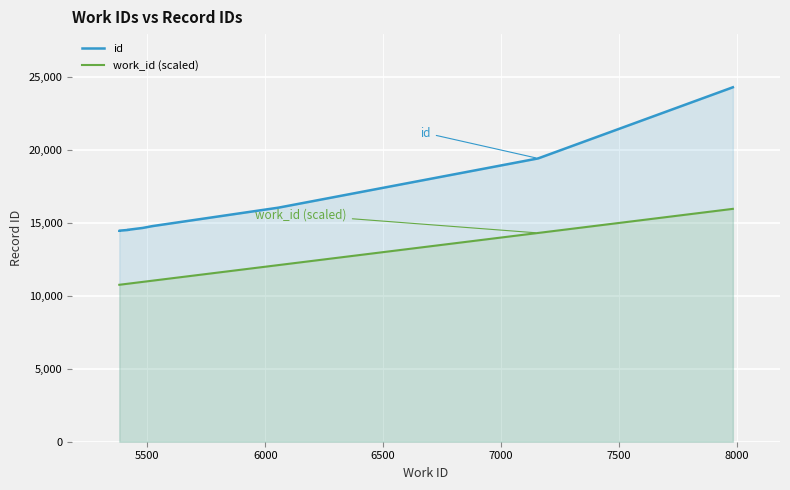

What is the value of the id point at the 2nd from the left?

14472